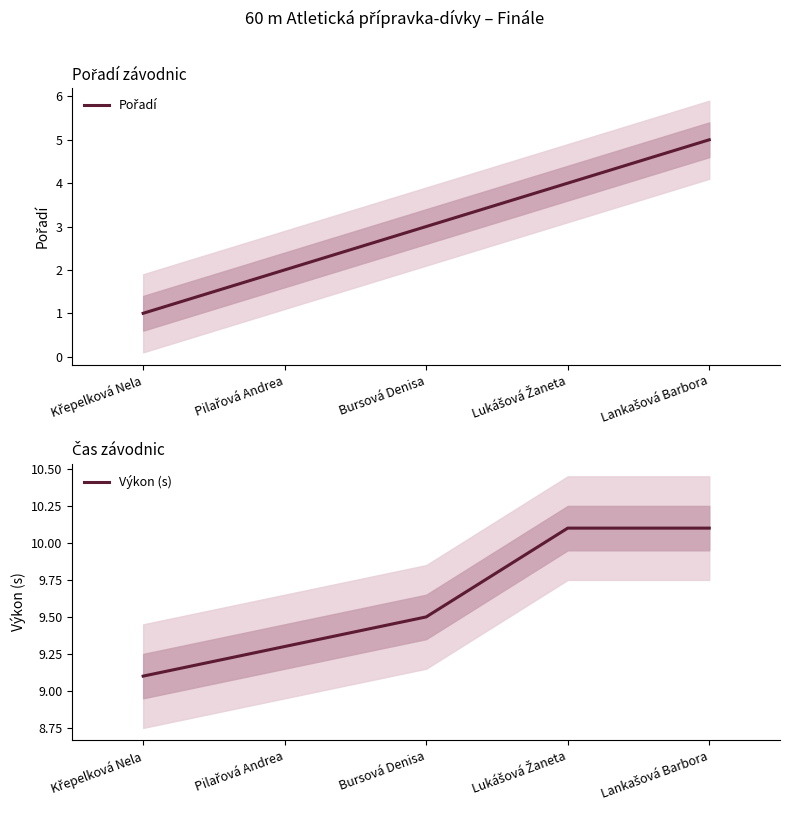

At Lankašová Barbora, list the series in order from largest to smallest.

Výkon (s), Pořadí